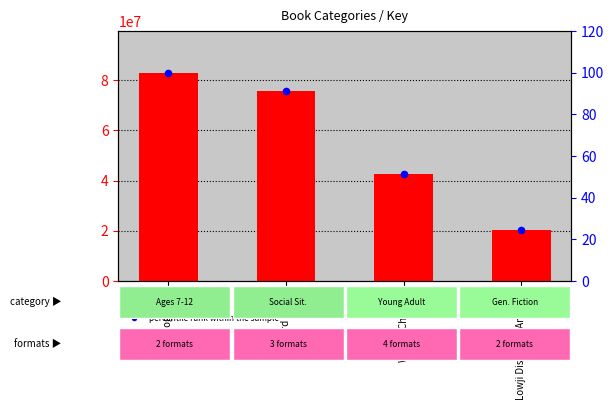

Which series has the largest total across all categories?

Key